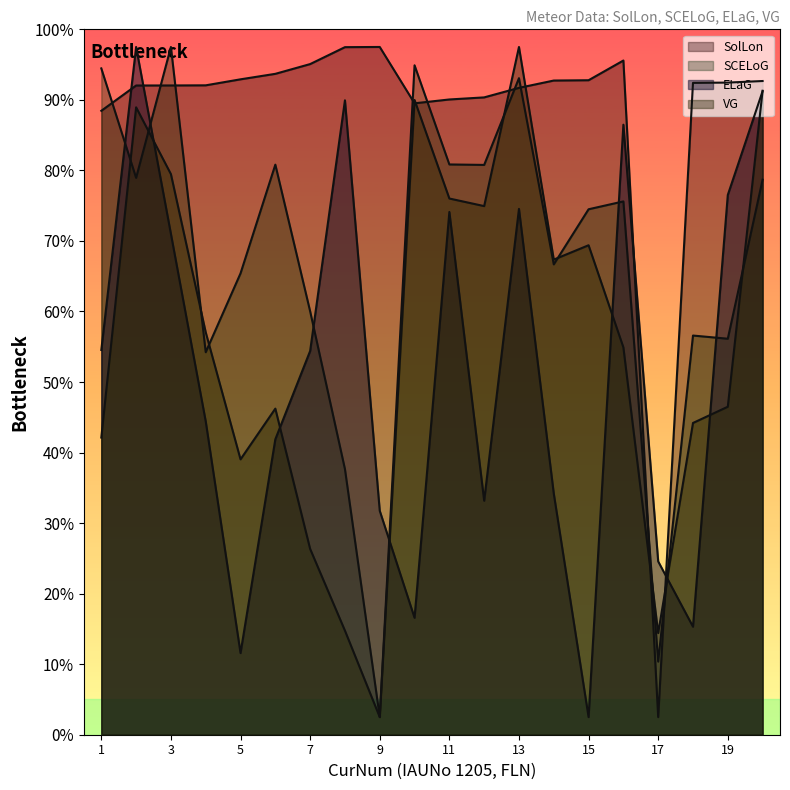

At which category is the sum across all series the highest?

2